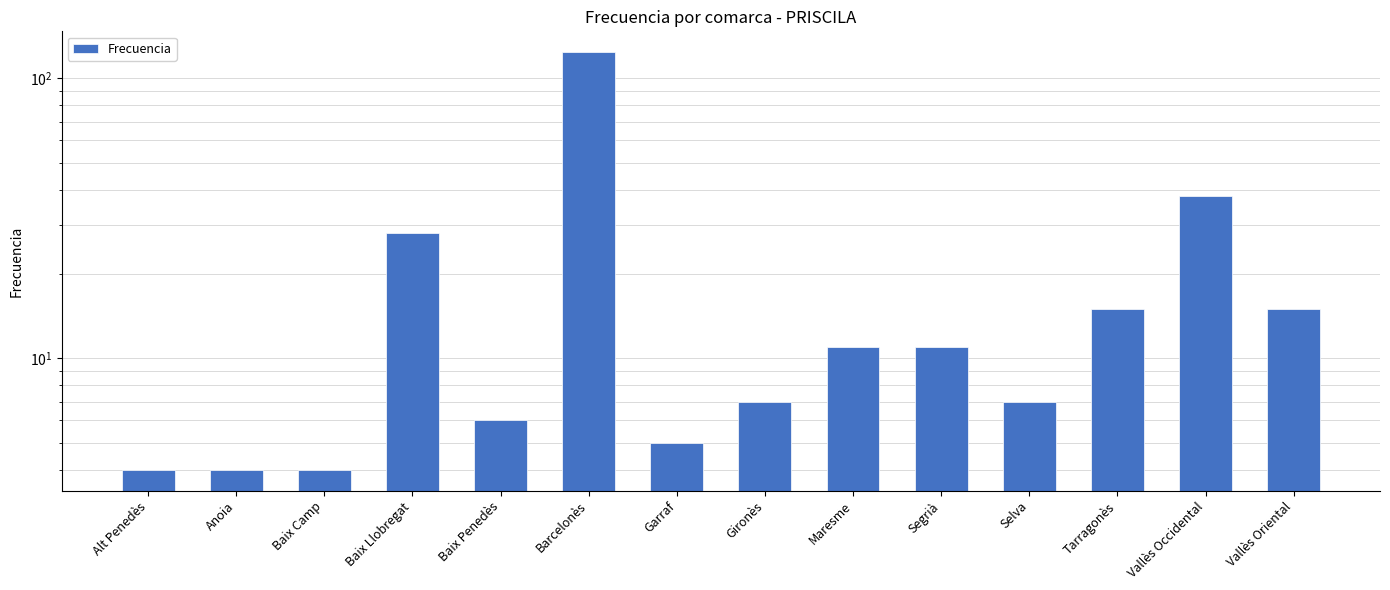

What is the smallest value displayed?

4